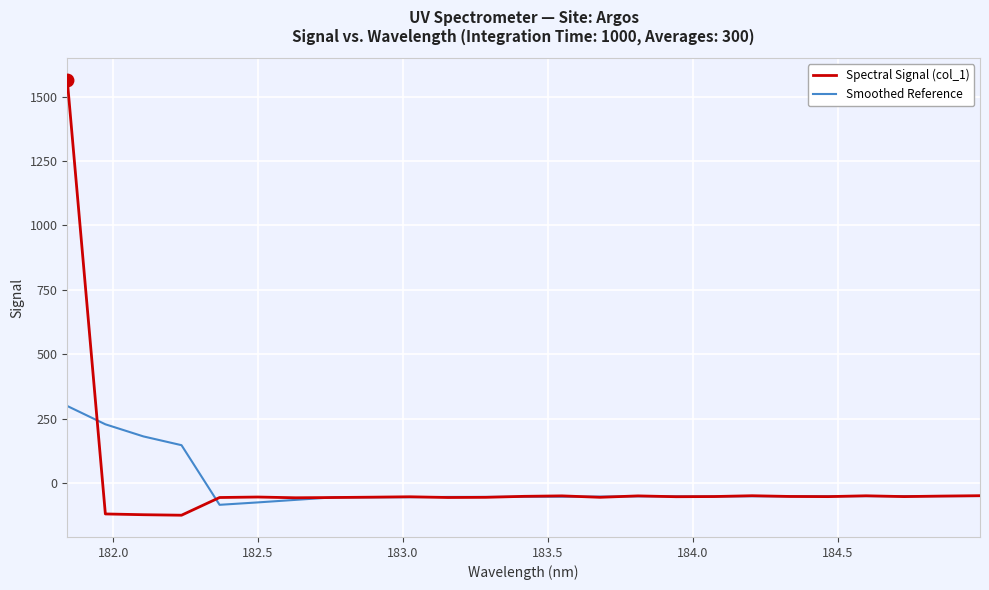

Which series has the largest range (max minus min)?

Spectral Signal (col_1)